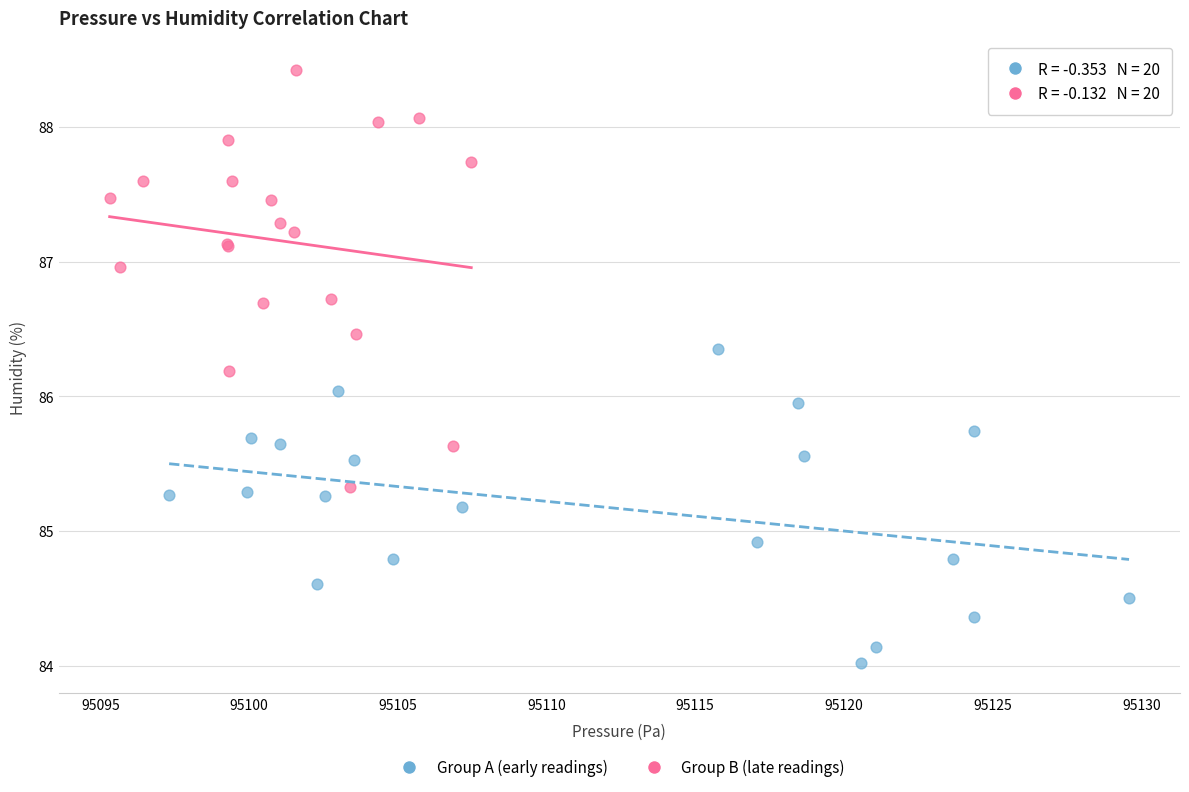

What are all the series names shown in the legend?

Group A (early readings), Group B (late readings)